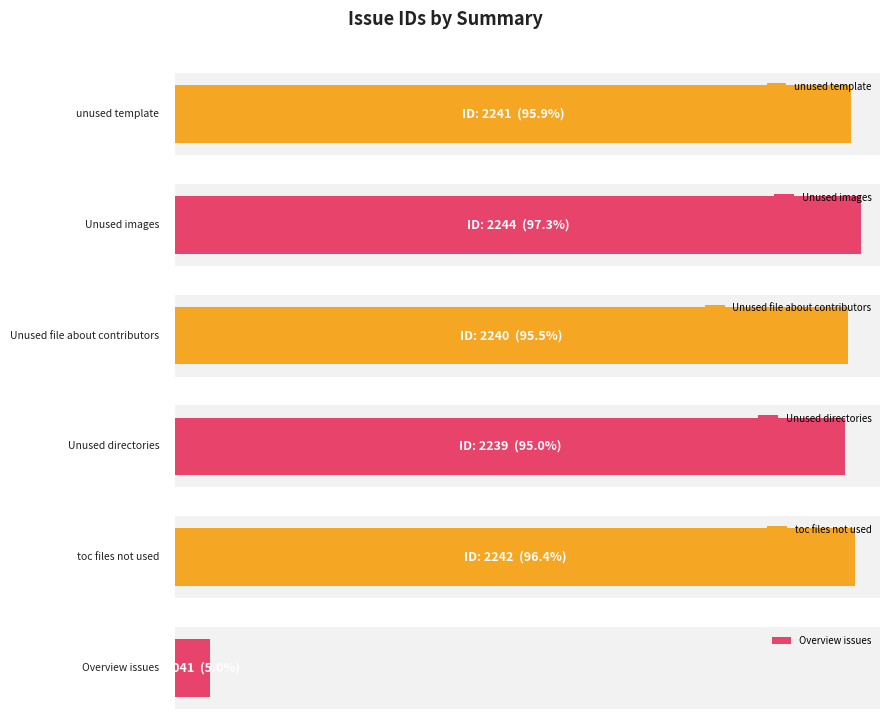

Is it true that the value at Unused directories is 1283?

False